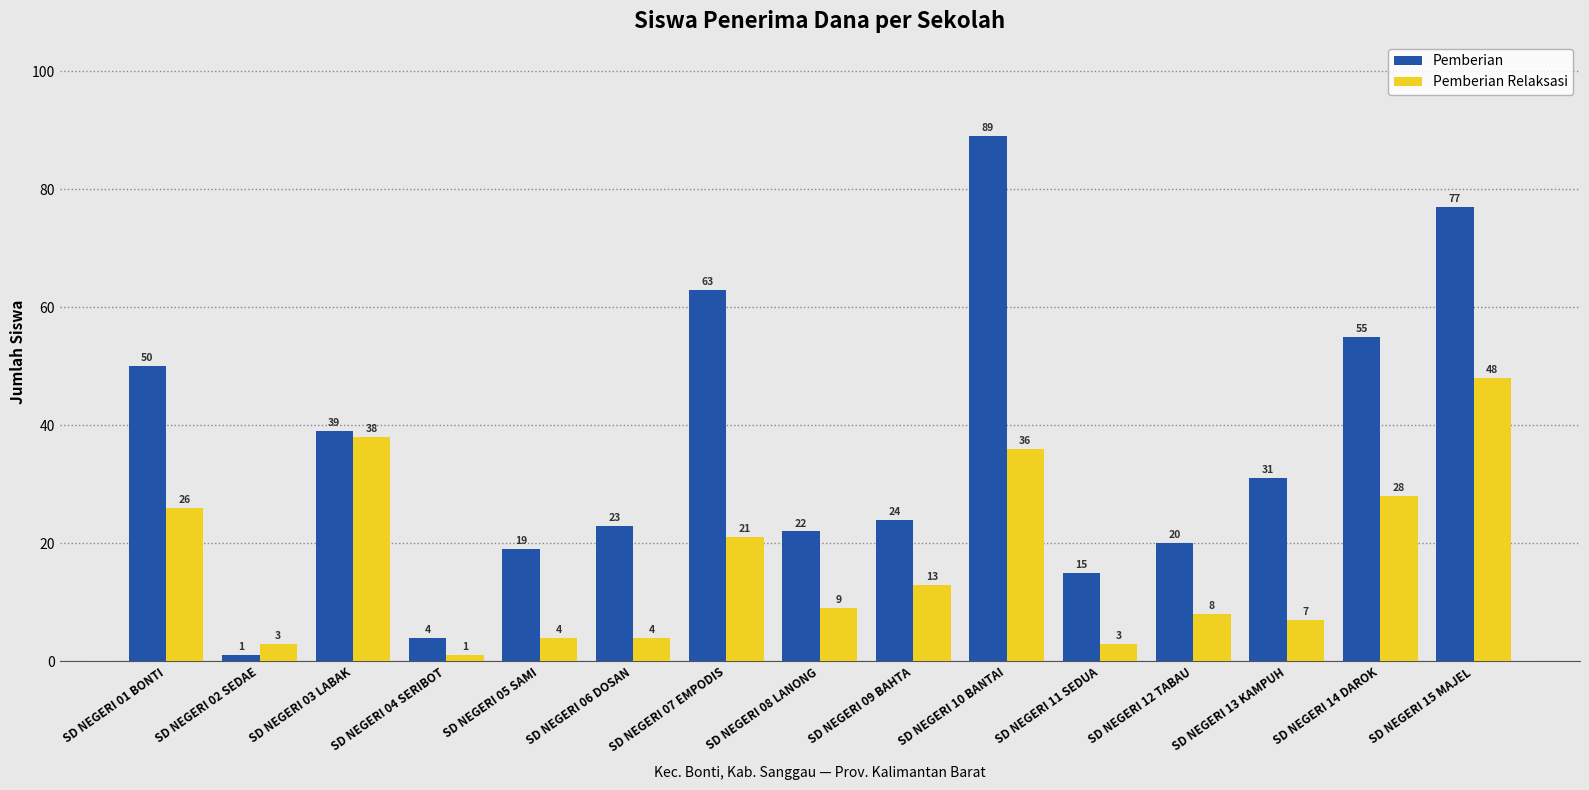

What is the total value across all series at SD NEGERI 09 BAHTA?

37